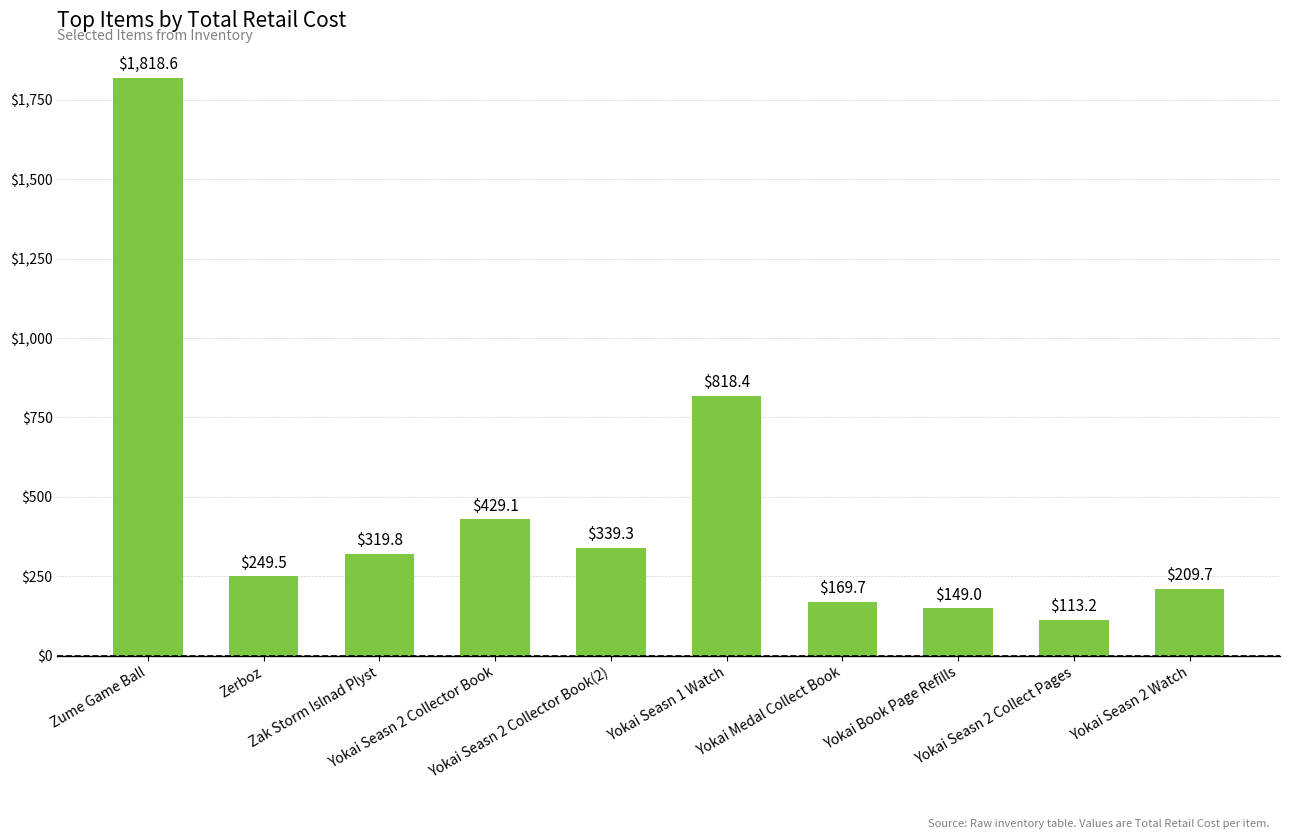

What is the label of the 8th bar from the right?

Zak Storm Islnad Plyst